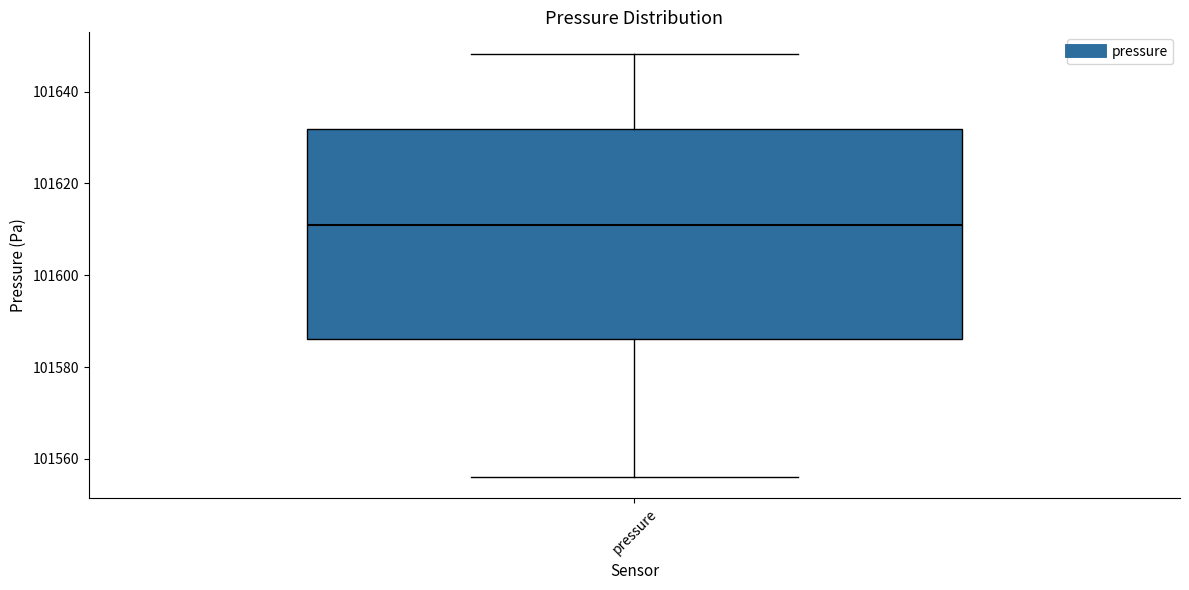

Where does the upper whisker of the box for pressure end on the y-axis? The values are not printed on the chart, so give them approximately, as read against the axis.

101648